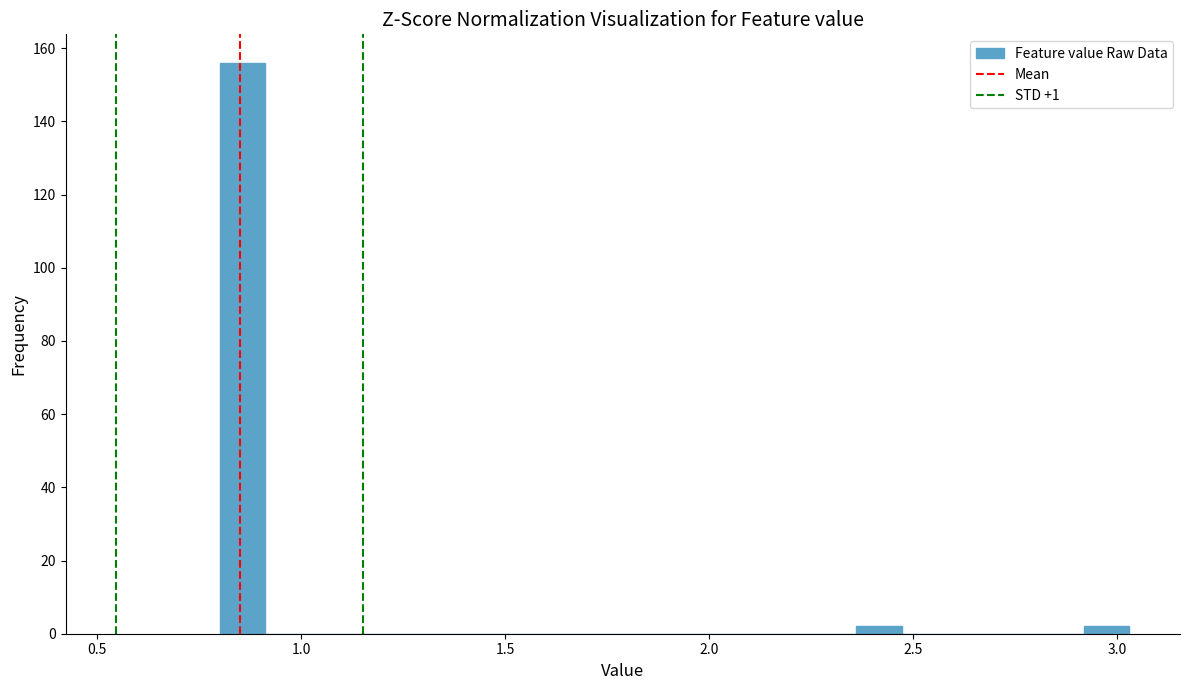

Read against the x-axis, roughly where is the centre of the tallest bar?

0.85